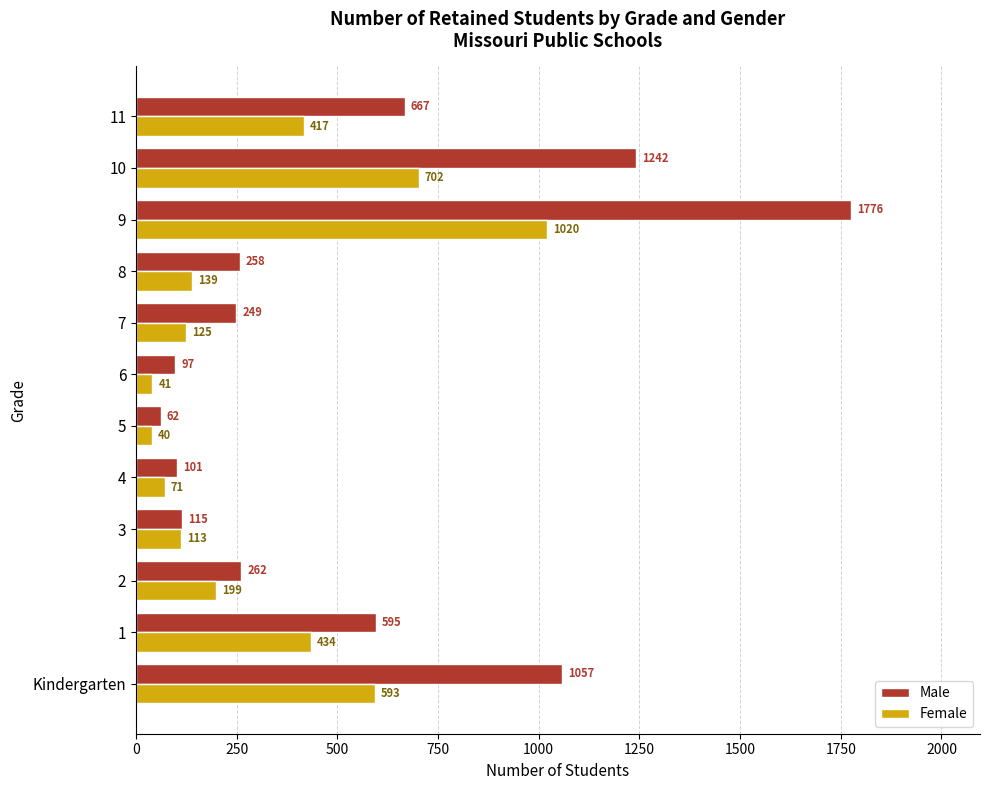

What is the difference between the second highest and minimum values in the Male series?

1180